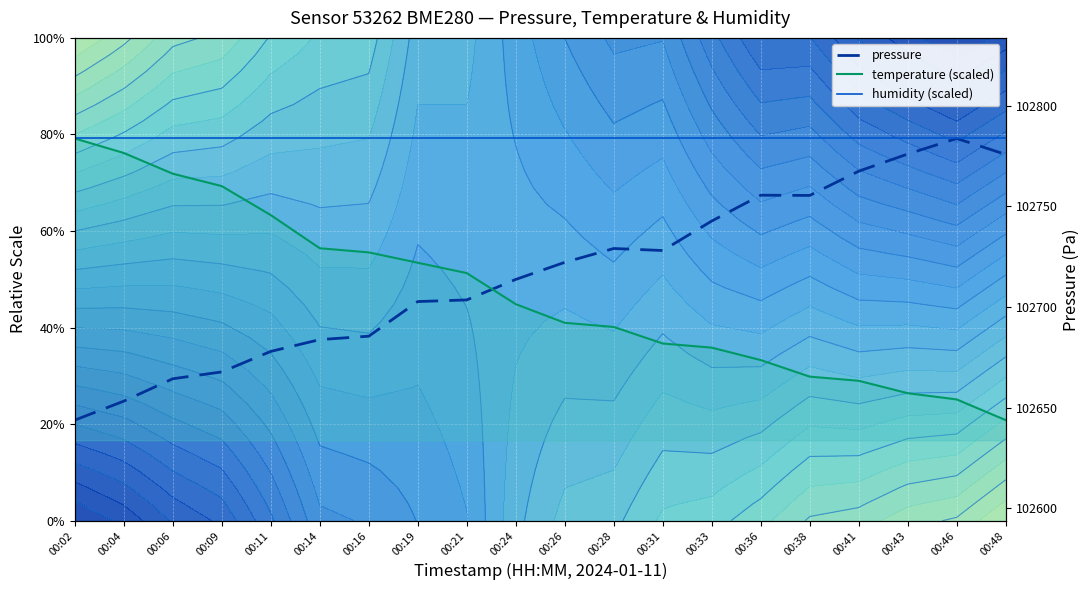

What is the spread (max minus min) of values at 00:28?

93.7